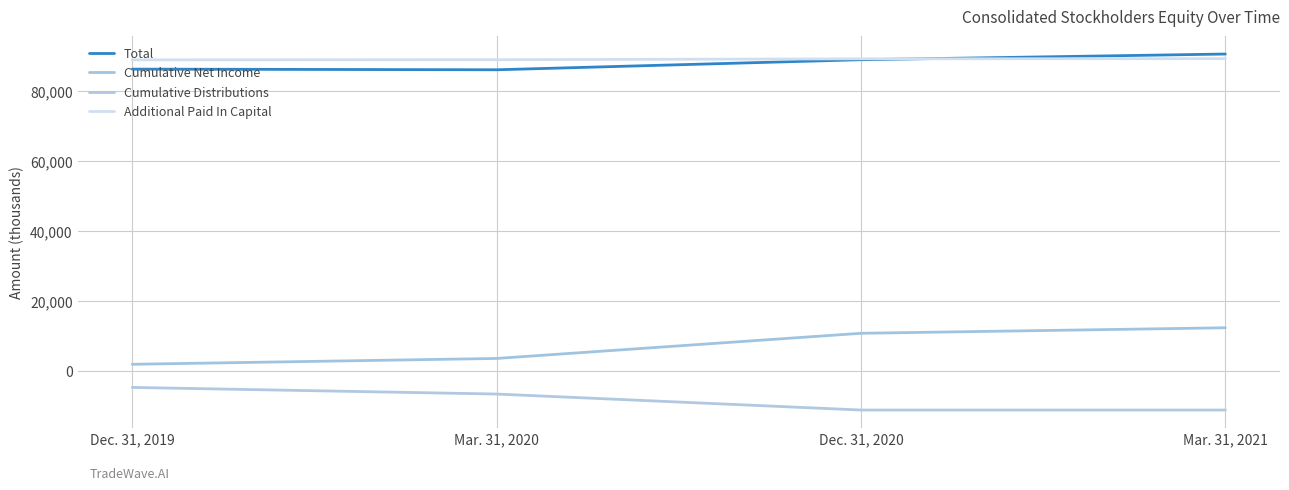

What are all the series names shown in the legend?

Total, Cumulative Net Income, Cumulative Distributions, Additional Paid In Capital